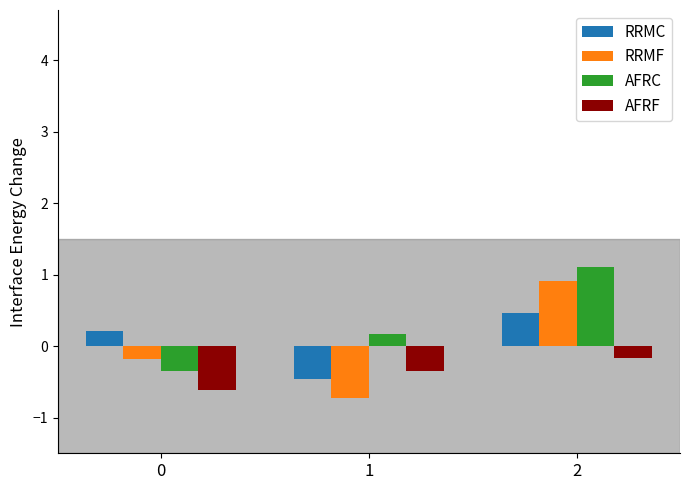

Reading right to left, extract all data points from this chart.

RRMC: 2=0.5	1=-0.5	0=0.2
RRMF: 2=0.9	1=-0.7	0=-0.2
AFRC: 2=1.1	1=0.2	0=-0.4
AFRF: 2=-0.2	1=-0.4	0=-0.6